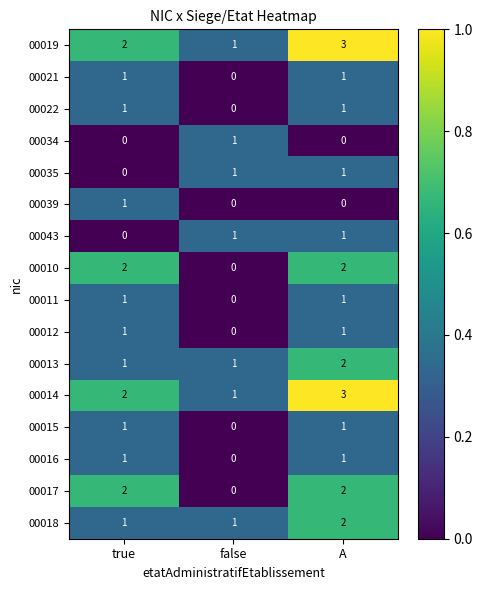

How many 00018 values are between 1 and 2?

3